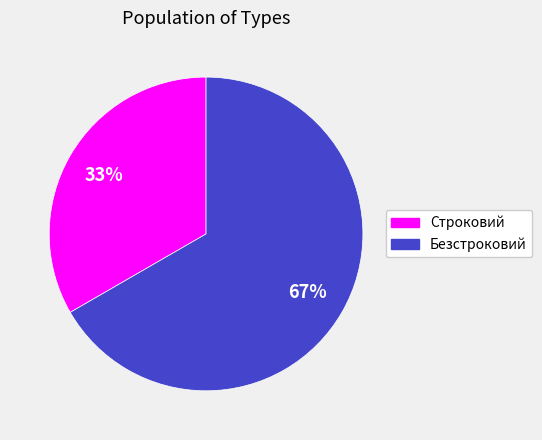

The Строковий slice represents 42% of the pie. True or false?

False